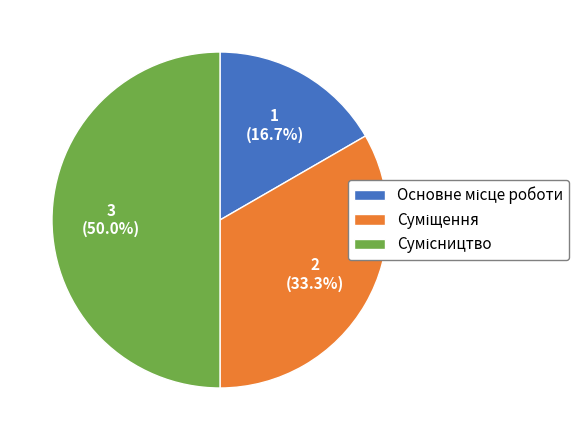

Count the number of slices in the pie.

3